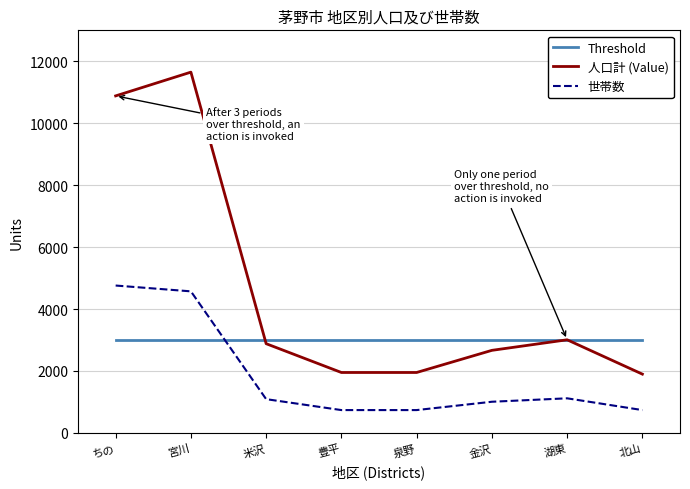

In 人口計, how many points are higher than both neighbors (excluding endpoints)?

2